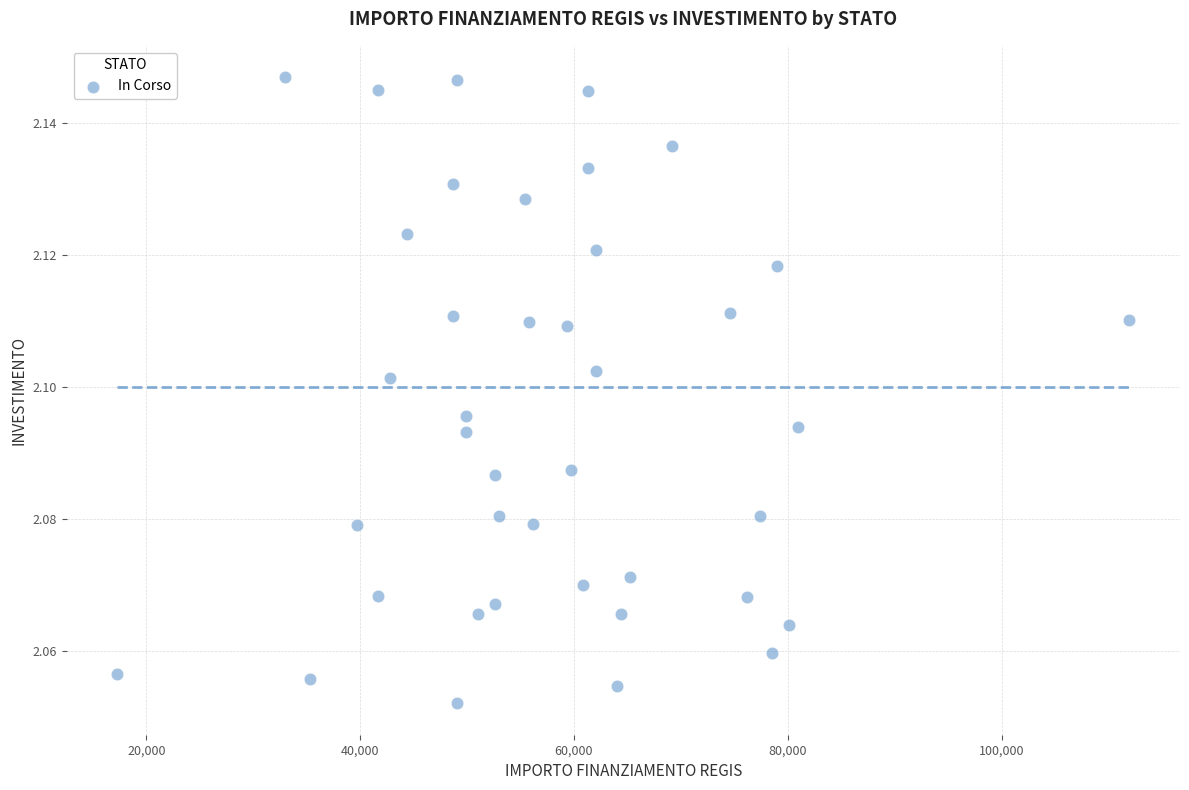

What is the range of X values (max minus min)?

94665.7